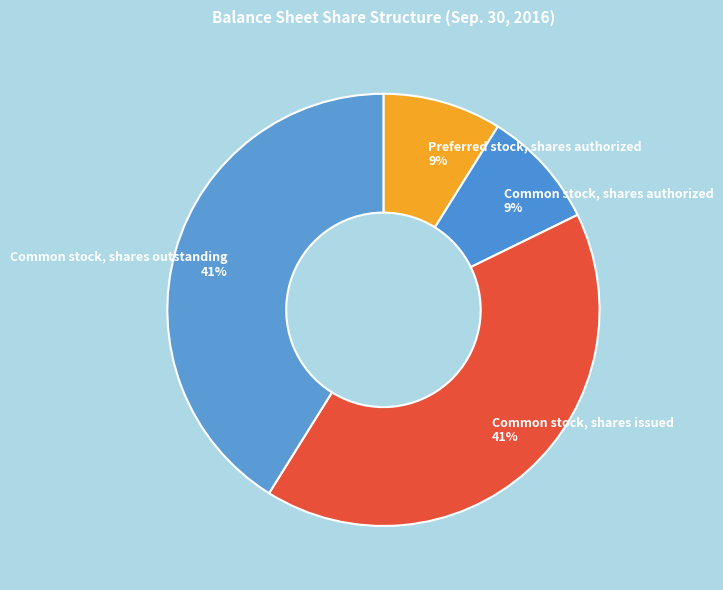

What percentage is the Common stock, shares authorized slice, to the nearest percent?

9%